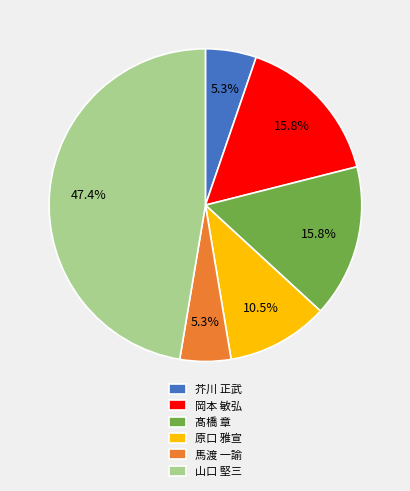

Is there a majority slice in this chart?

No